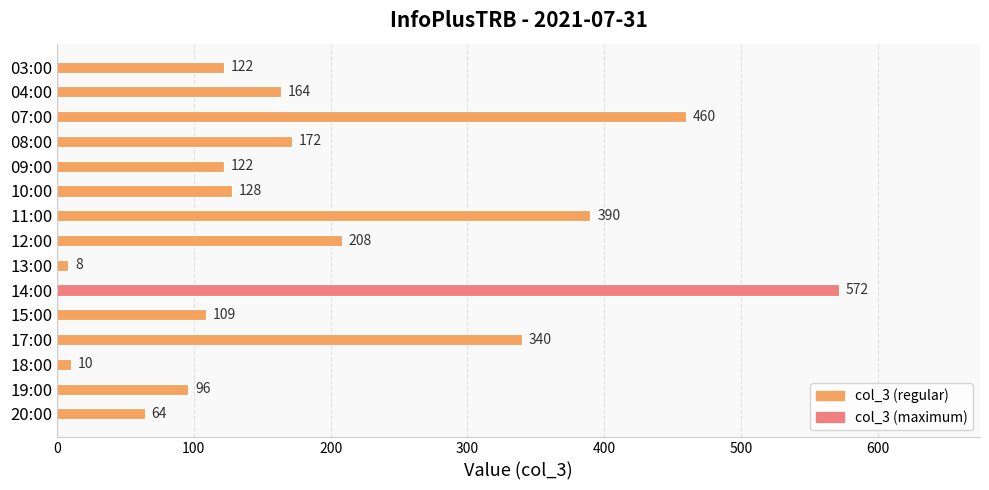

Does the chart contain stacked bars?

No